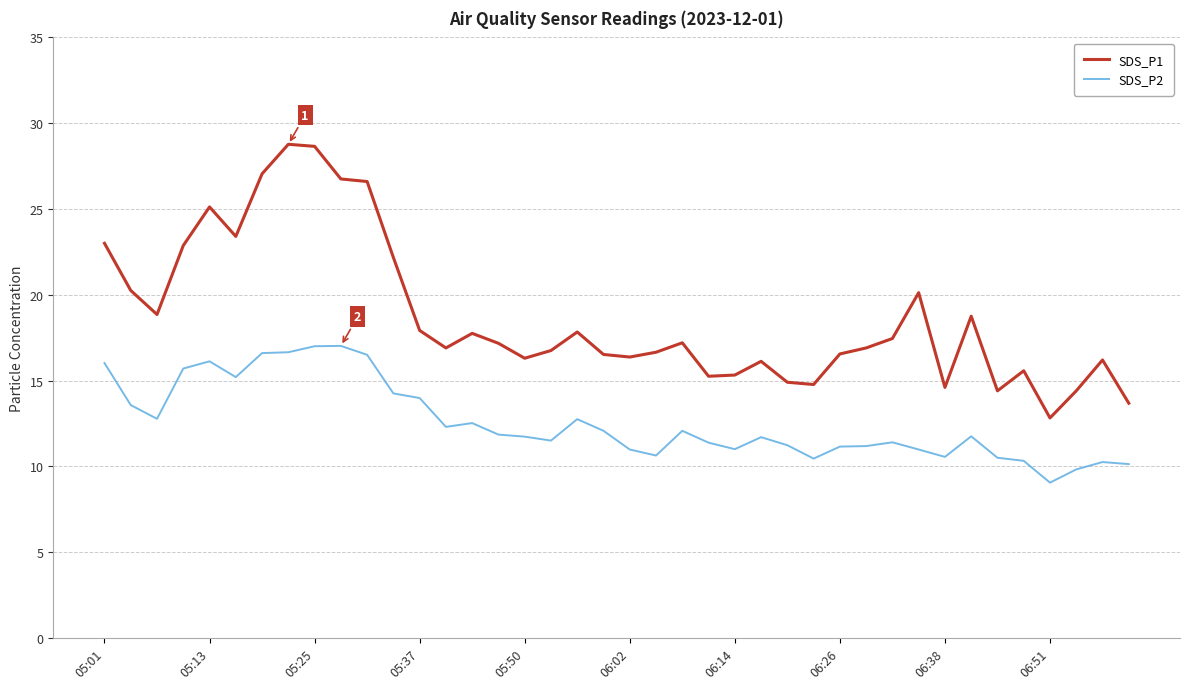

What is the greatest value displayed?

28.8